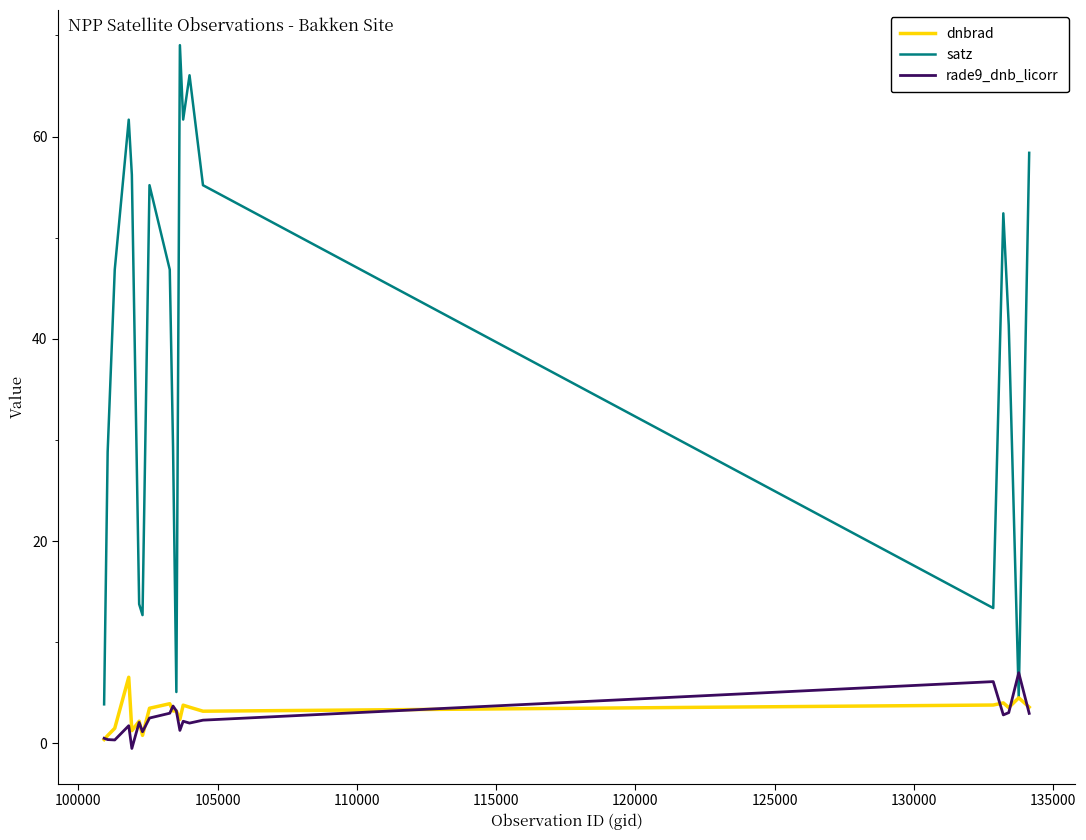

True or false: rade9_dnb_licorr and satz cross at least once.

True